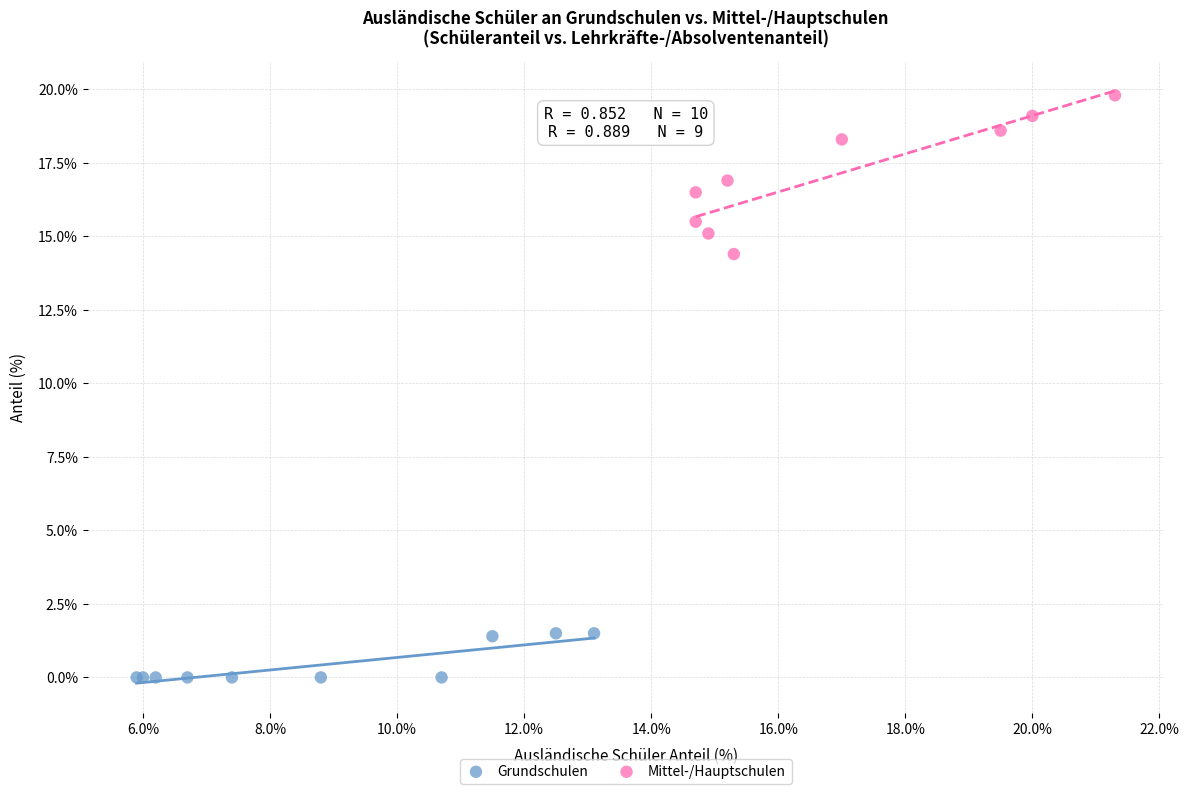

Which series has the largest Y range (max minus min)?

Mittel-/Hauptschulen